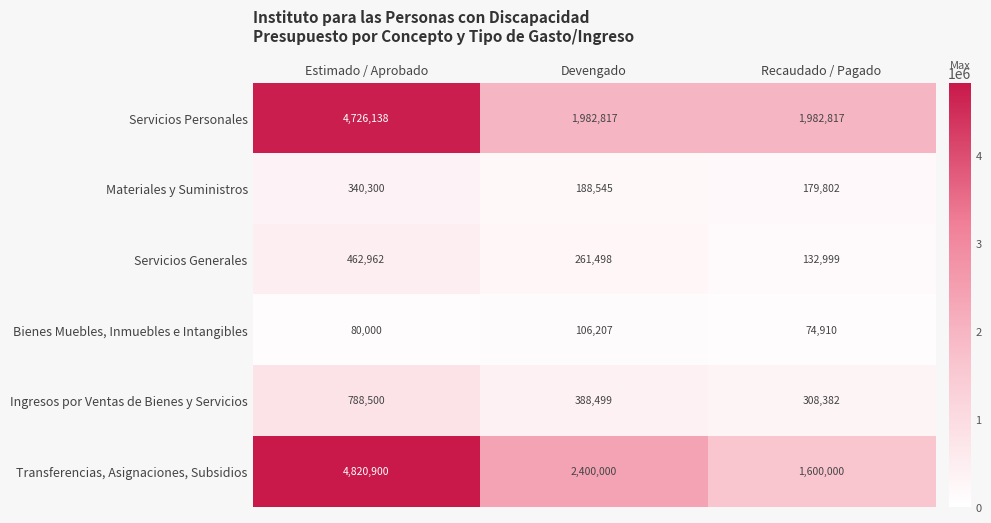

Which series has the largest range (max minus min)?

Transferencias, Asignaciones, Subsidios